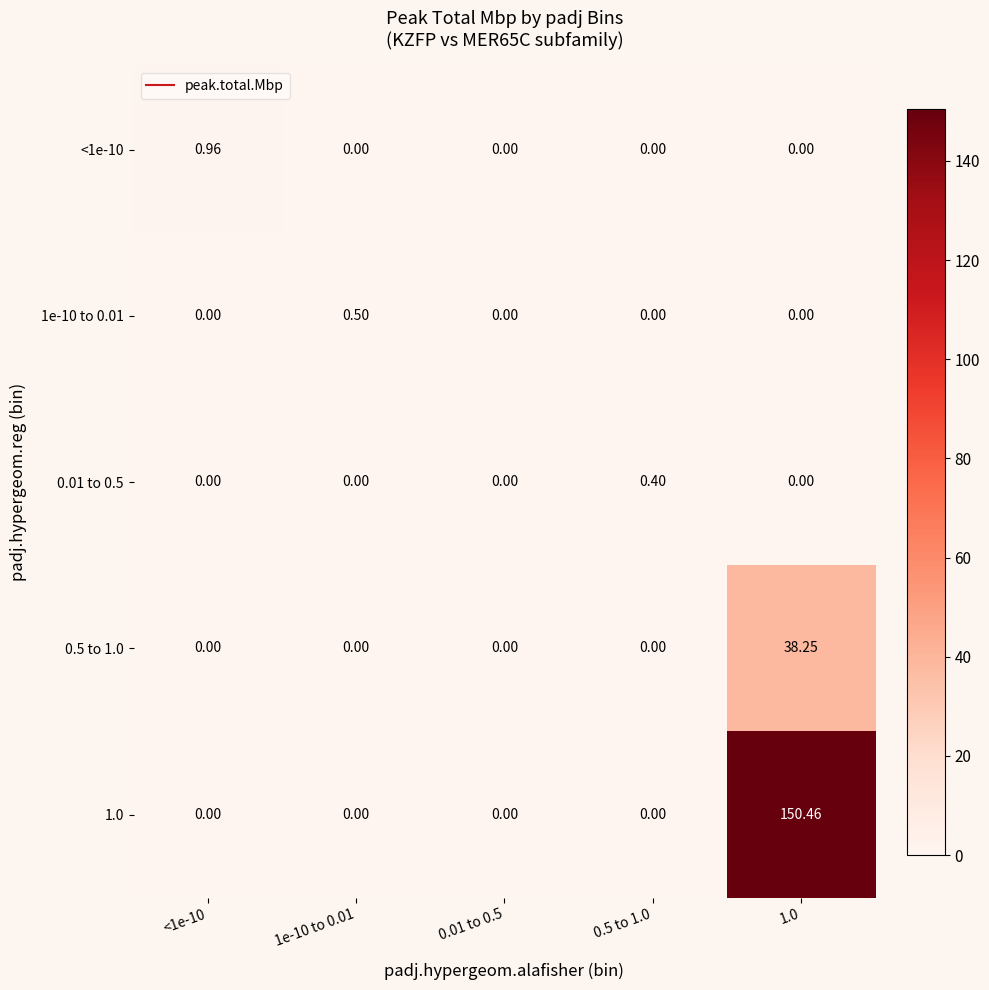

Is the value of 1.0 at <1e-10 greater than the value of 0.5 to 1.0 at 1.0?

No